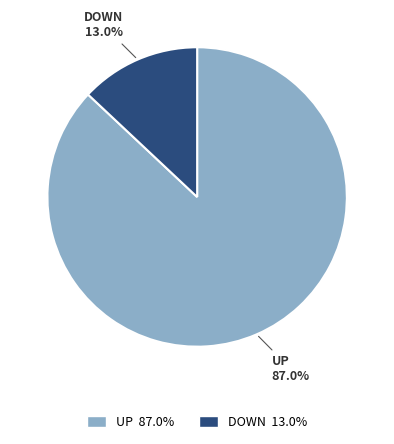

How many slices are in this pie chart?

2